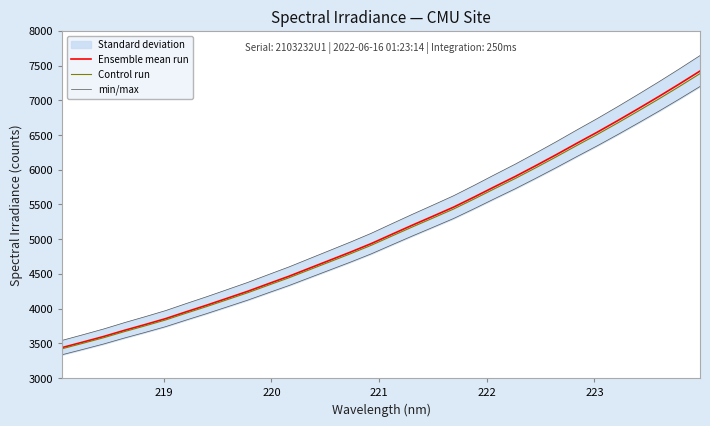

What is the average value of the Control run series?

5129.4